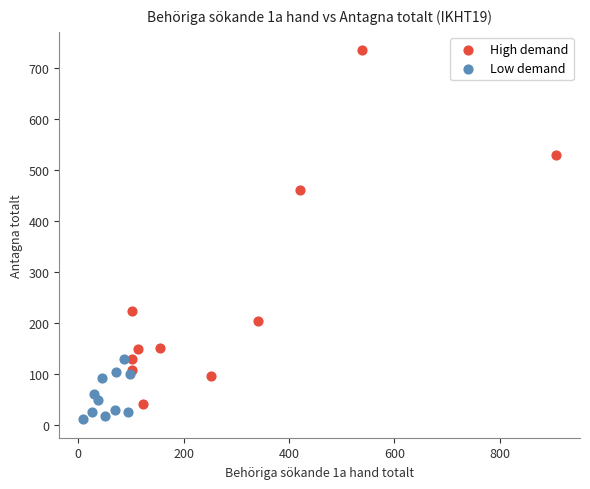

What are all the series names shown in the legend?

High demand, Low demand